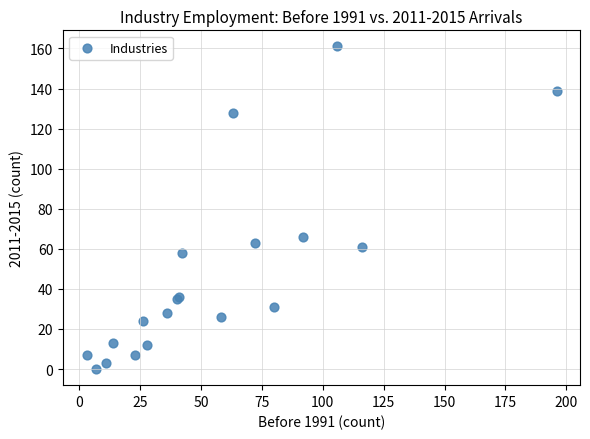

What Y value in the scatter plot is closest to 80?

66